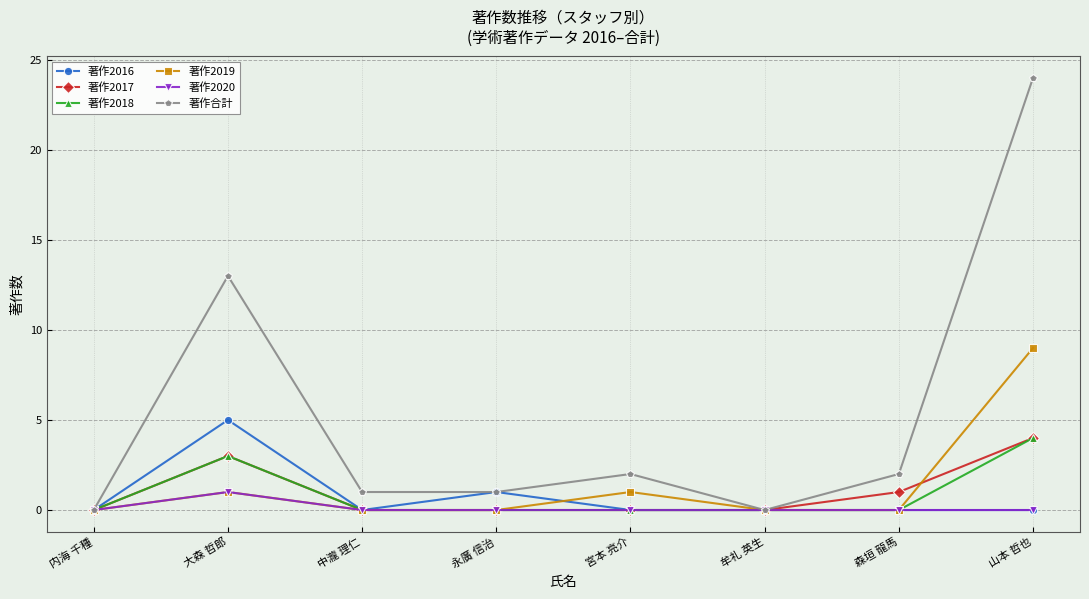

What position from the left is 牟礼 英生?

6